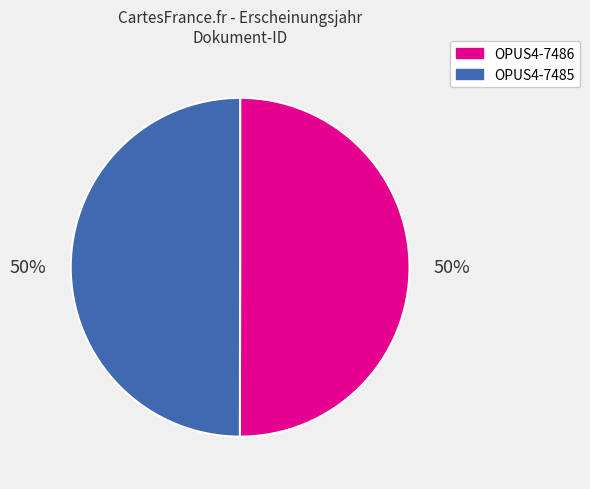

Combined, do OPUS4-7486 and OPUS4-7485 account for over 50%?

Yes